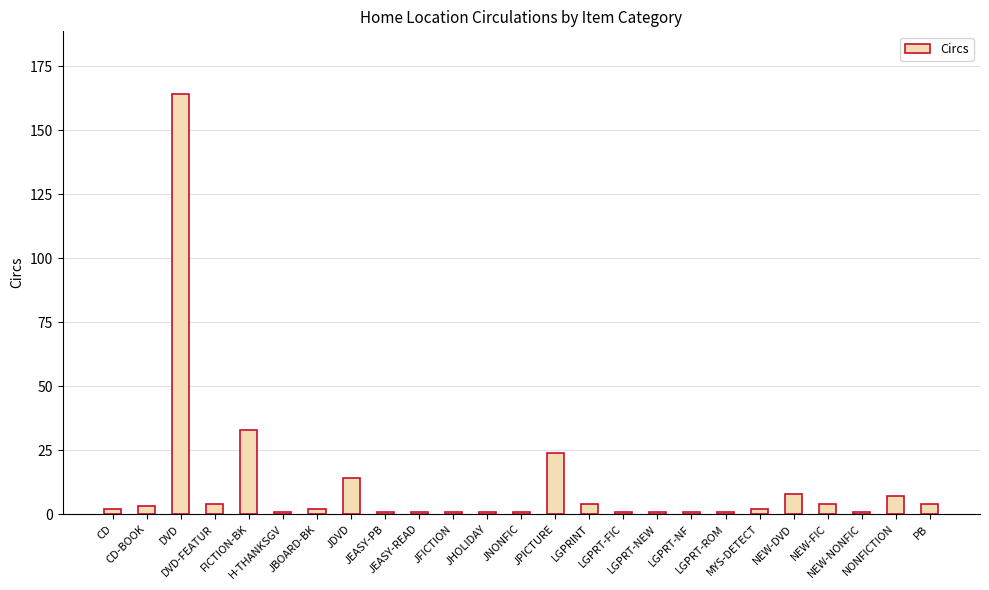

What is the change in value from DVD to NEW-DVD?

-156